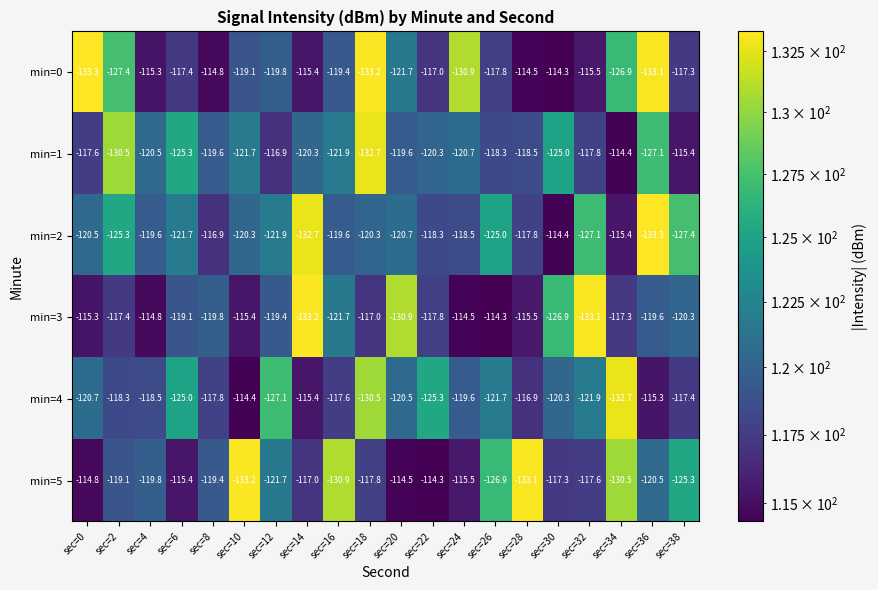

At which label does min=2 reach its peak?

sec=30